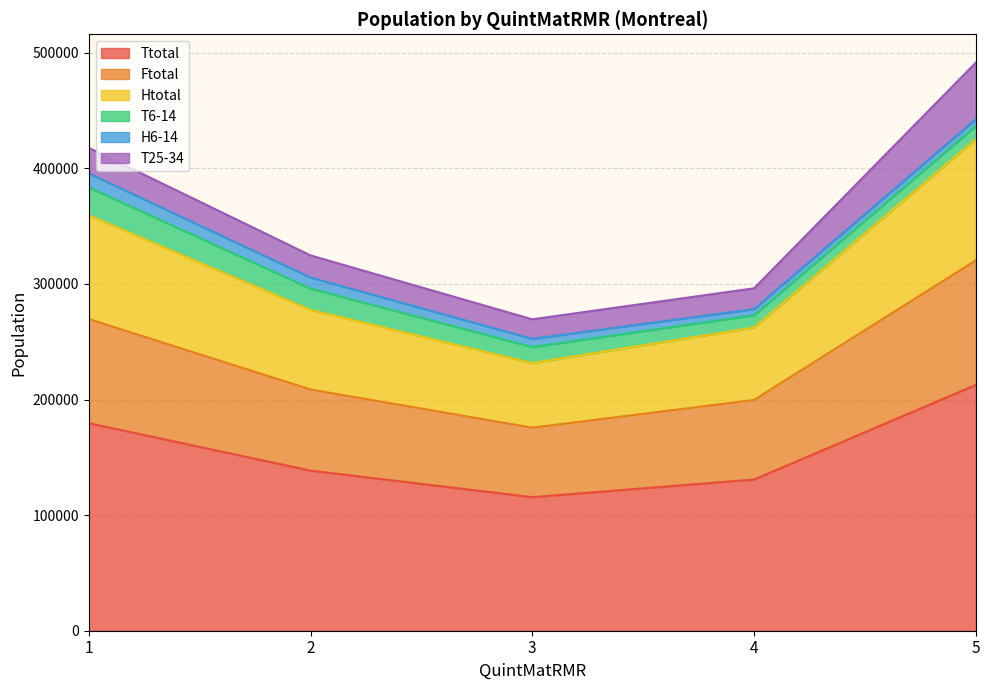

At which category is the sum across all series the highest?

5